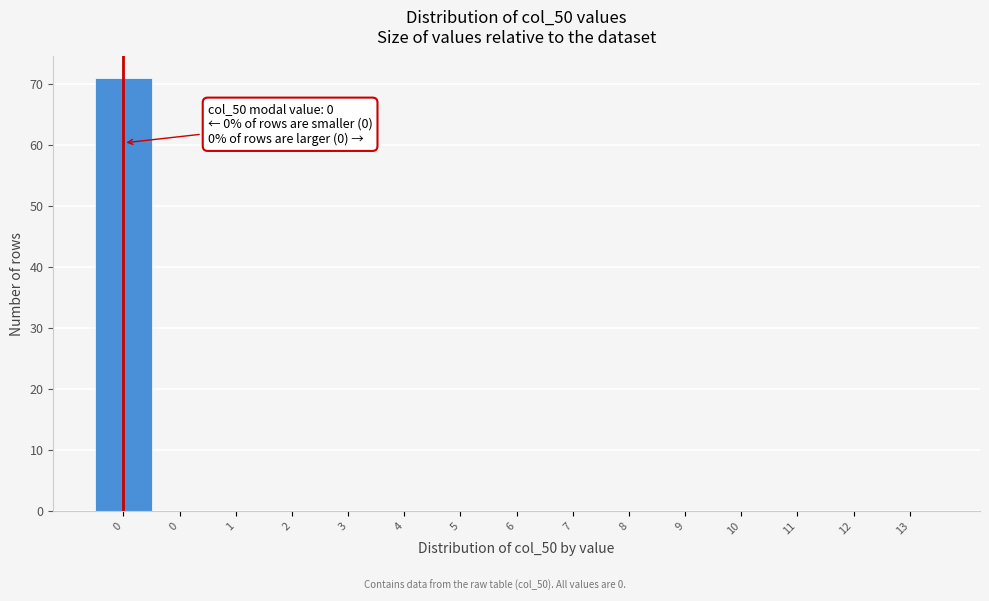

Are the bars horizontal?

No